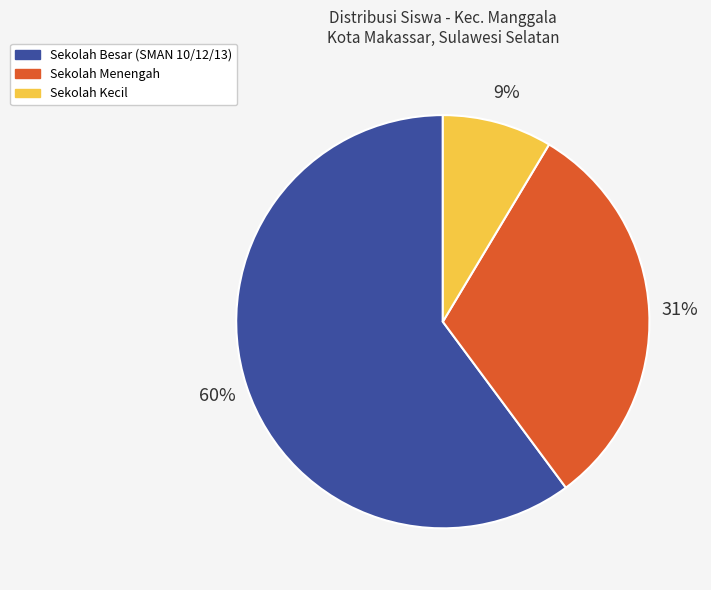

Between Sekolah Kecil and Sekolah Menengah, which is larger?

Sekolah Menengah